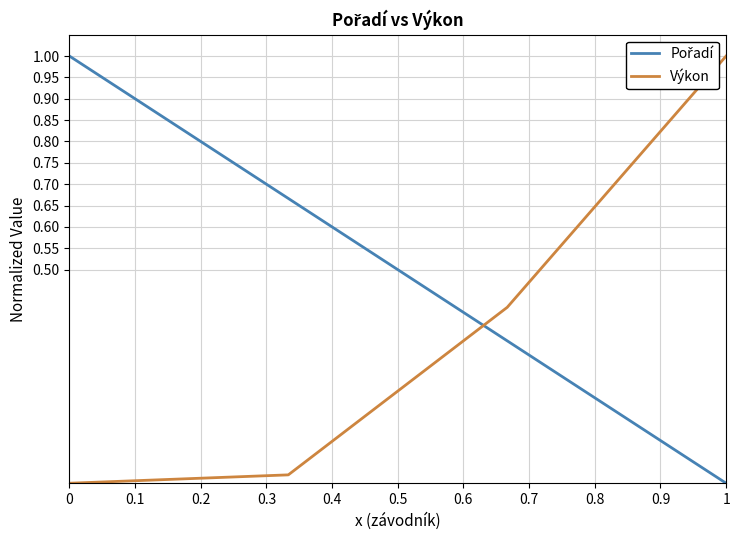

True or false: Výkon has more than 1 points higher than both neighbors.

False